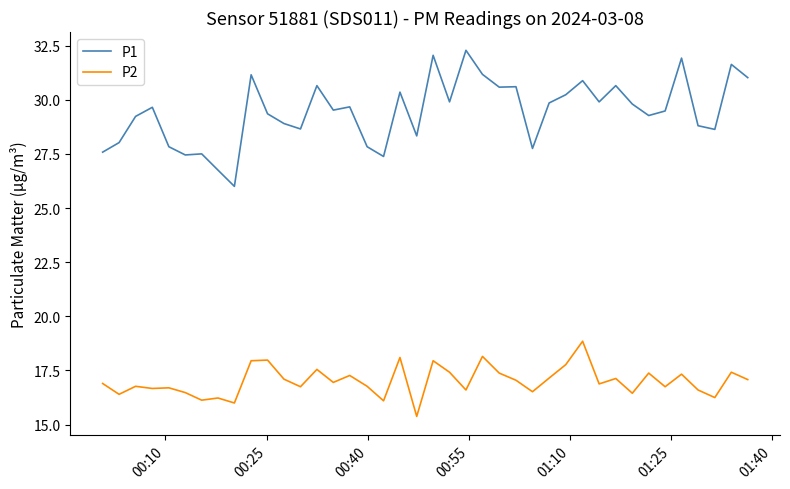

True or false: P1 and P2 cross at least once.

False